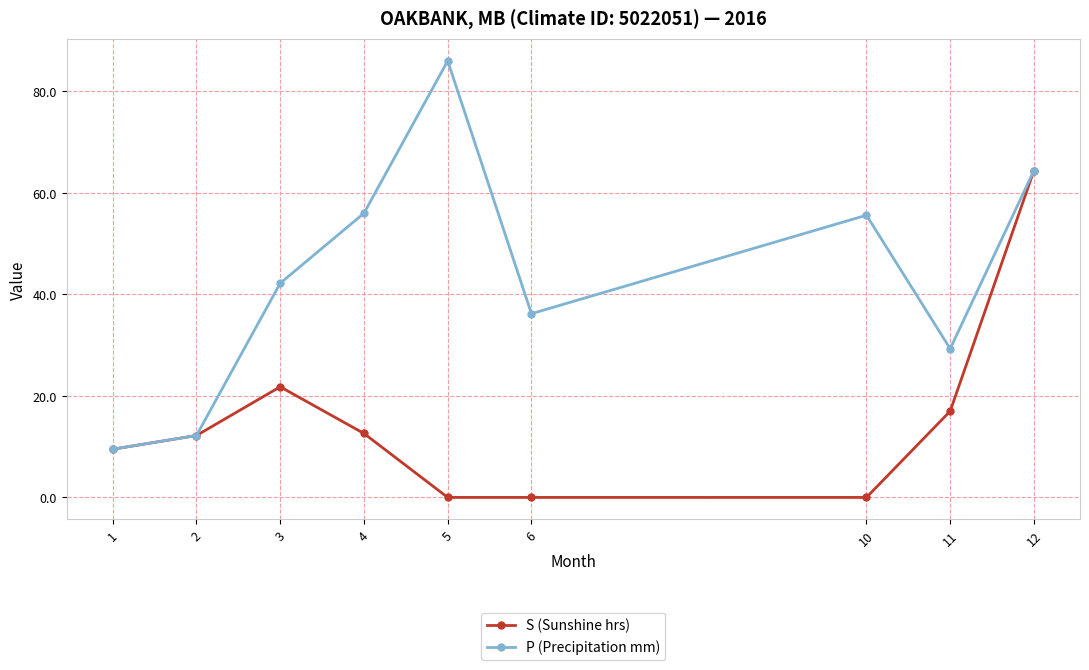

The value of P (Precipitation mm) at 10 is 25.7. True or false?

False